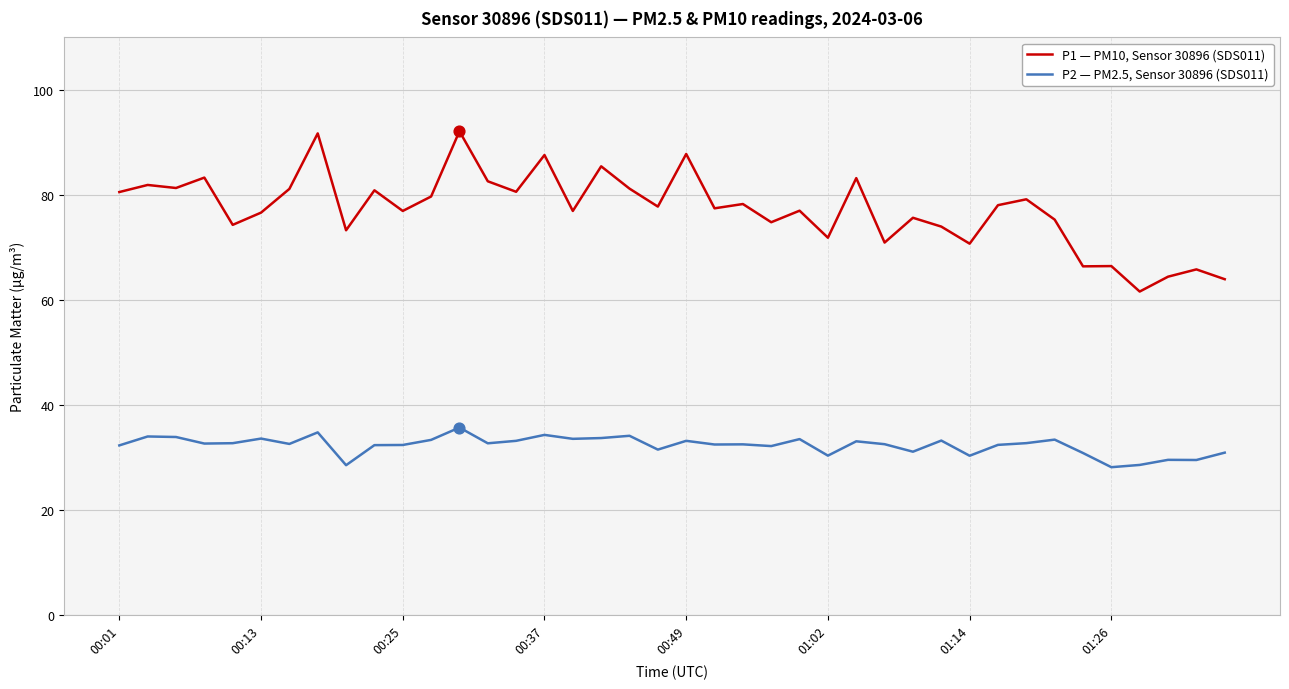

True or false: P1 — PM10, Sensor 30896 (SDS011) and P2 — PM2.5, Sensor 30896 (SDS011) intersect in this chart.

False